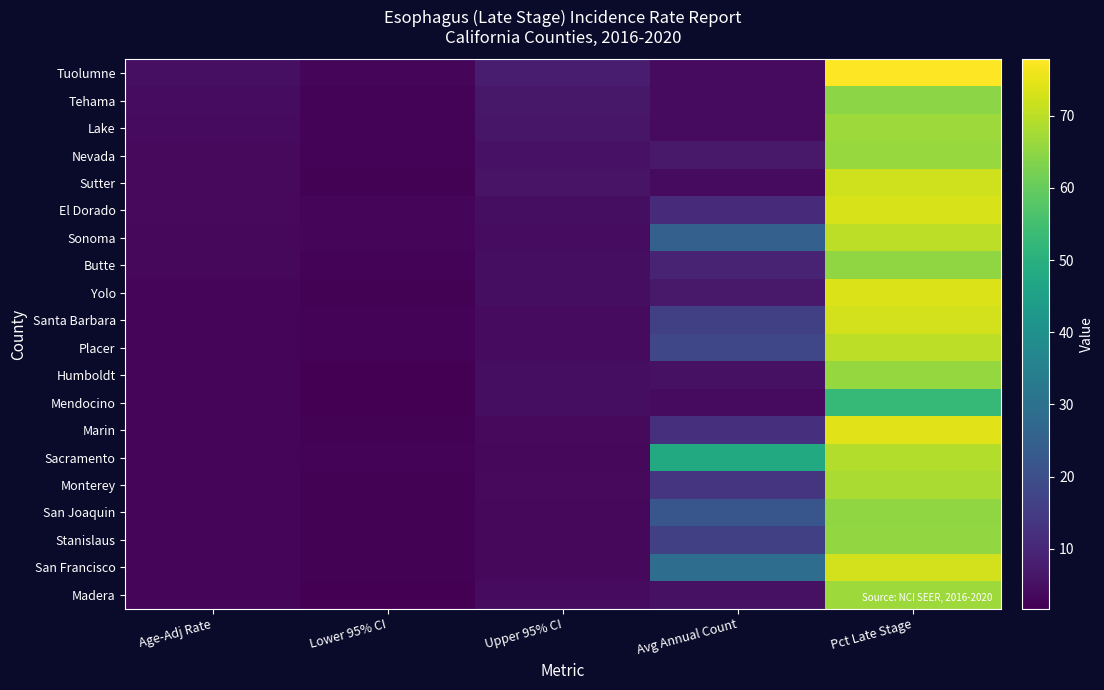

What is the smallest value displayed?

1.7